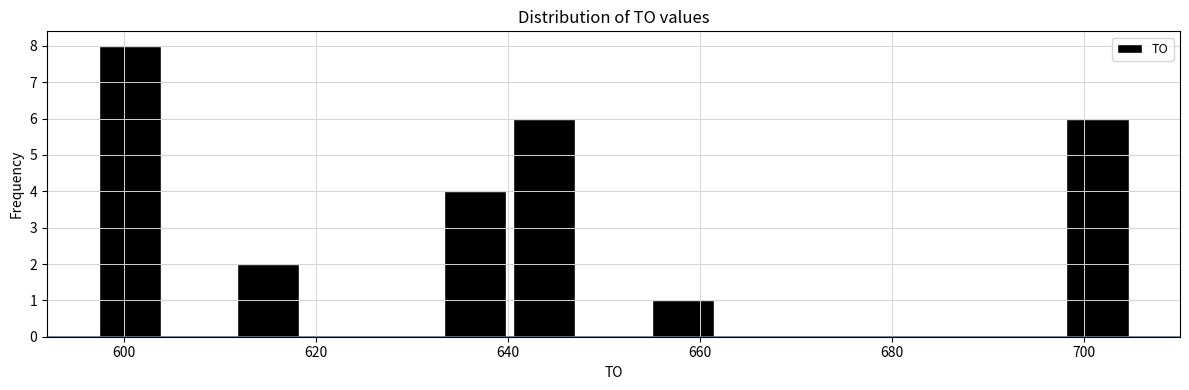

Around what value on the x-axis is the tallest bar? Give the approximate position of its centre, as read against the axis.

600